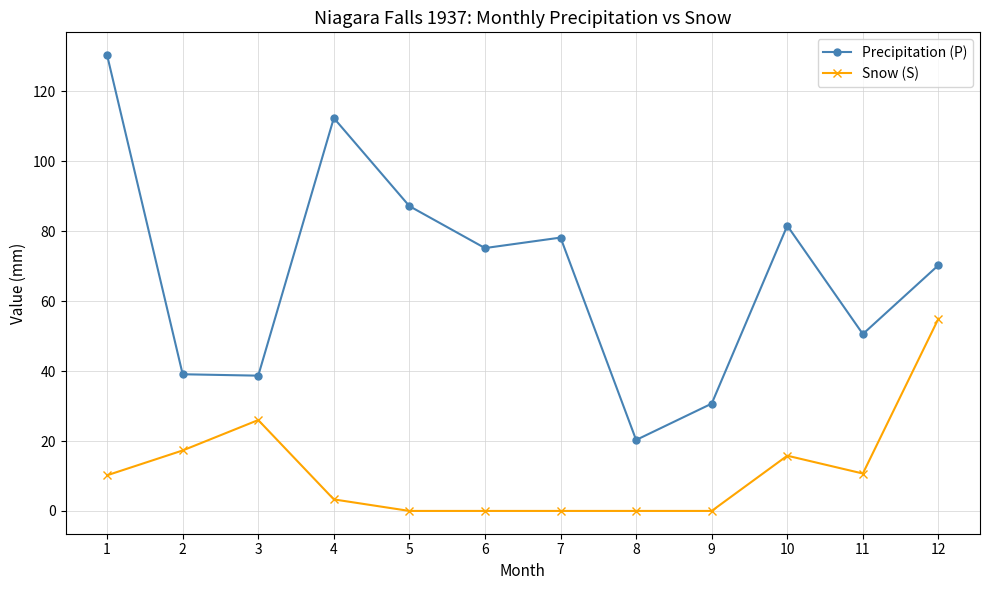

What are all the series names shown in the legend?

Precipitation (P), Snow (S)